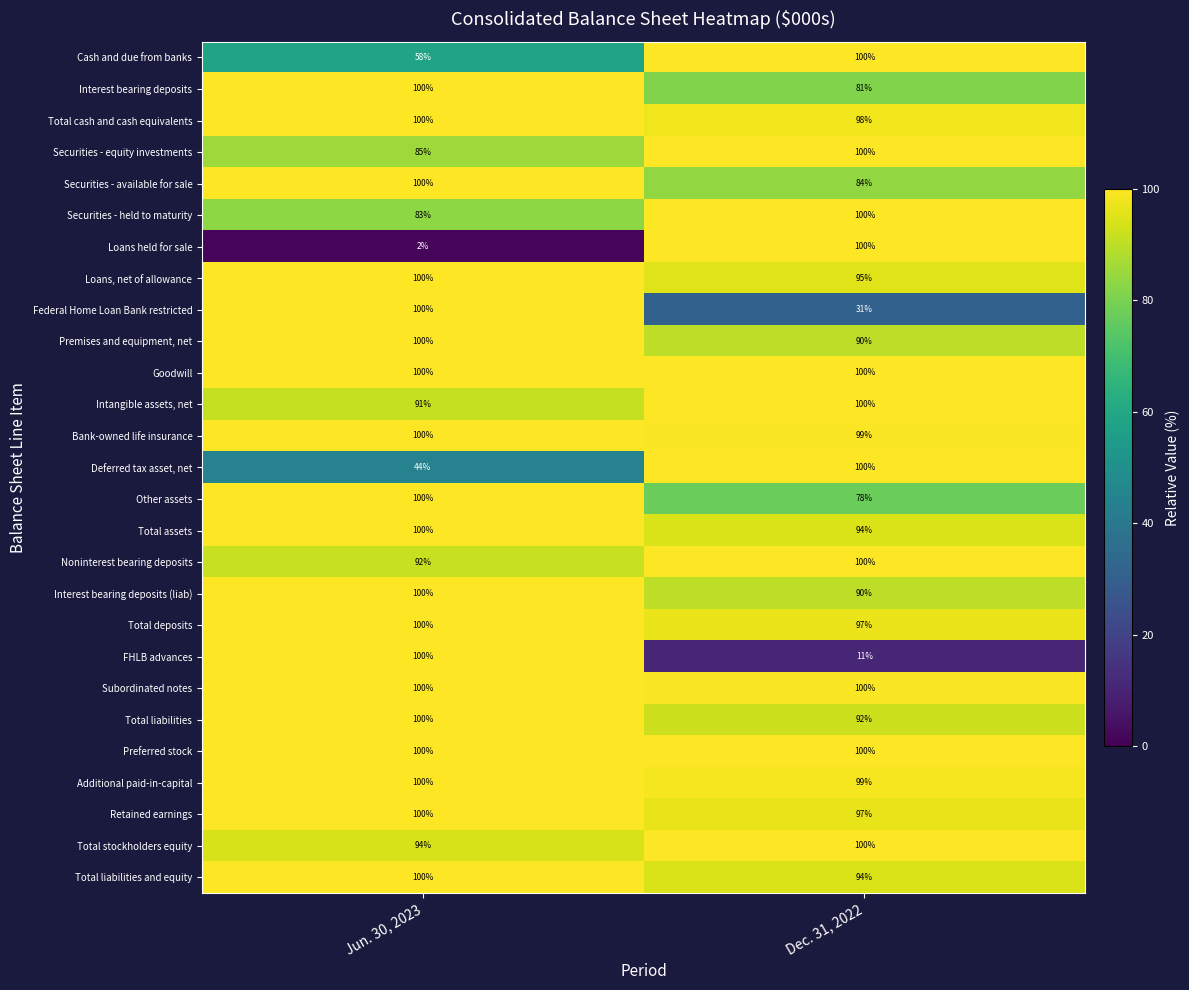

At how many categories does at least one series exceed 80?

2